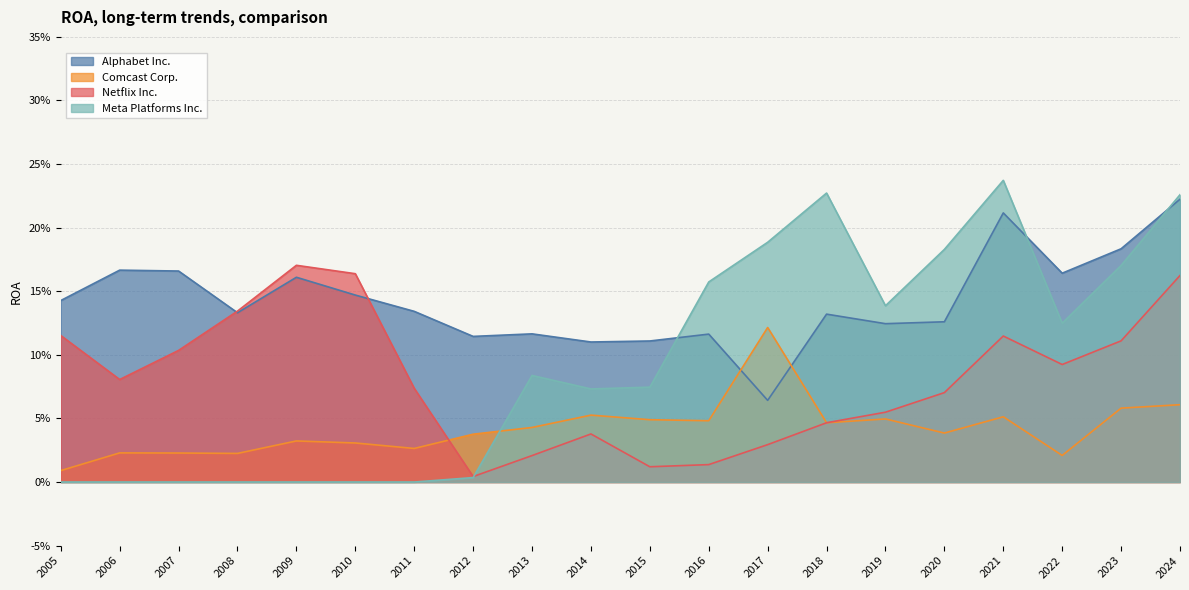

The value of Netflix Inc. at 2020 is 0.1. True or false?

True